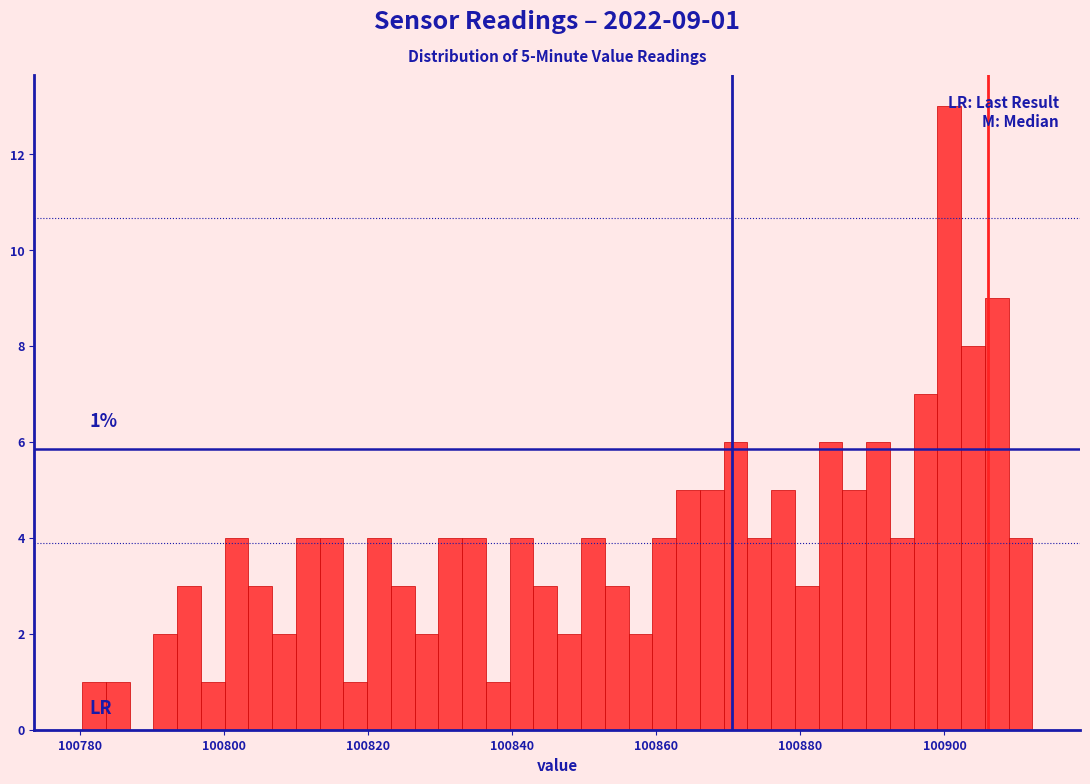

Read against the x-axis, roughly where is the centre of the tallest bar?

100900